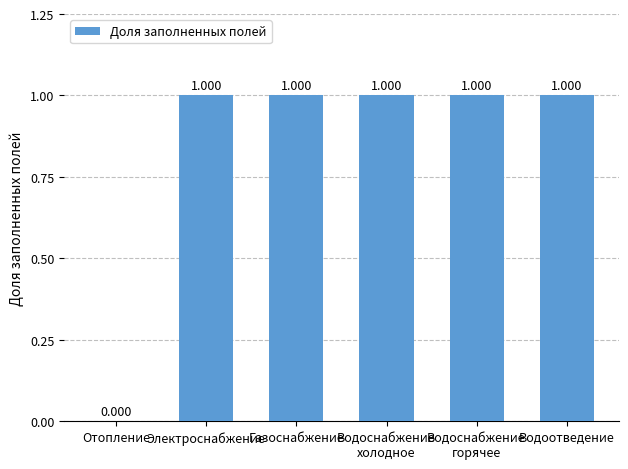

Between Отопление and Водоотведение, which is larger?

Водоотведение